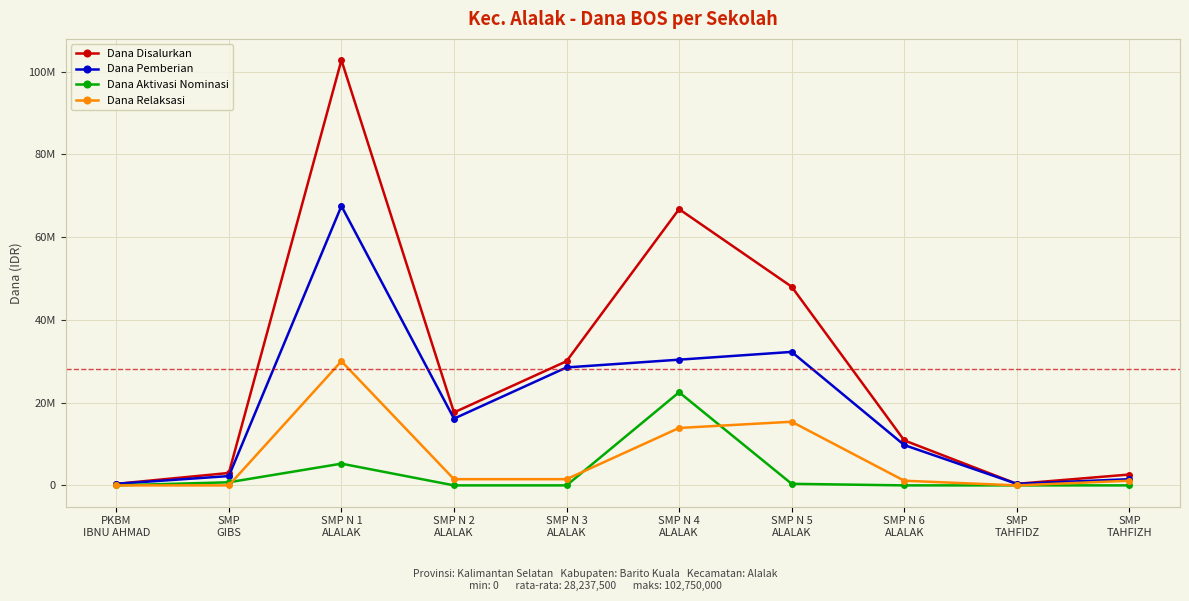

What are all the series names shown in the legend?

Dana Disalurkan, Dana Pemberian, Dana Aktivasi Nominasi, Dana Relaksasi